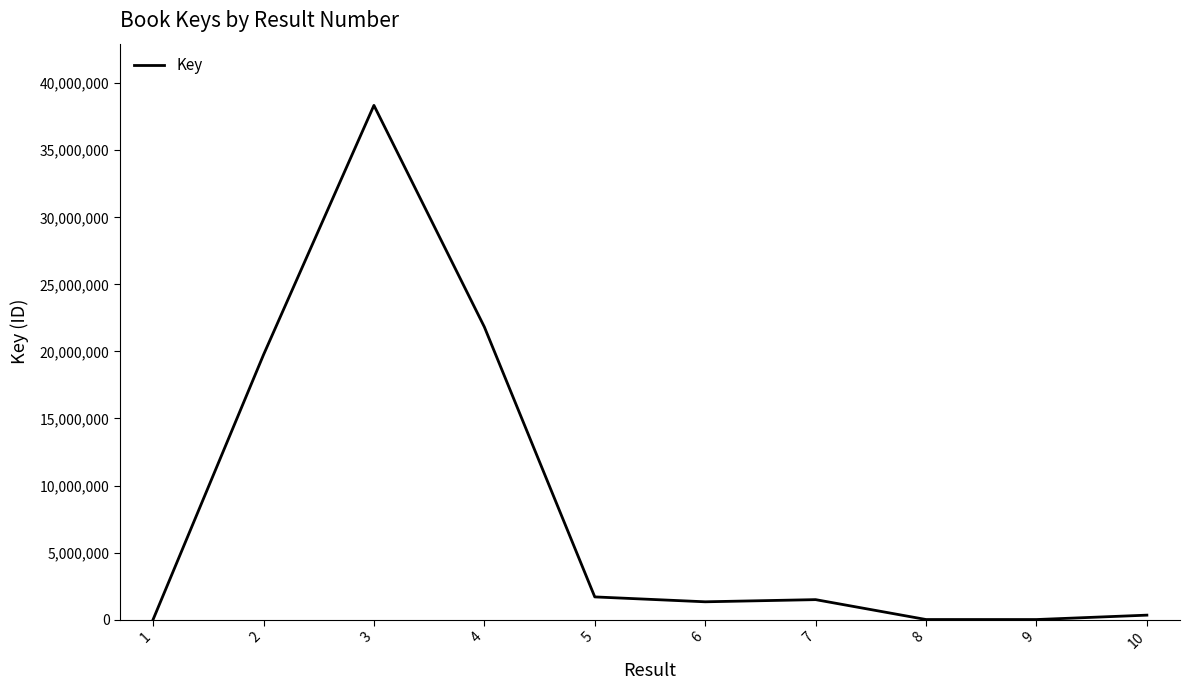

The chart shows a value of 6637 at 1. True or false?

True